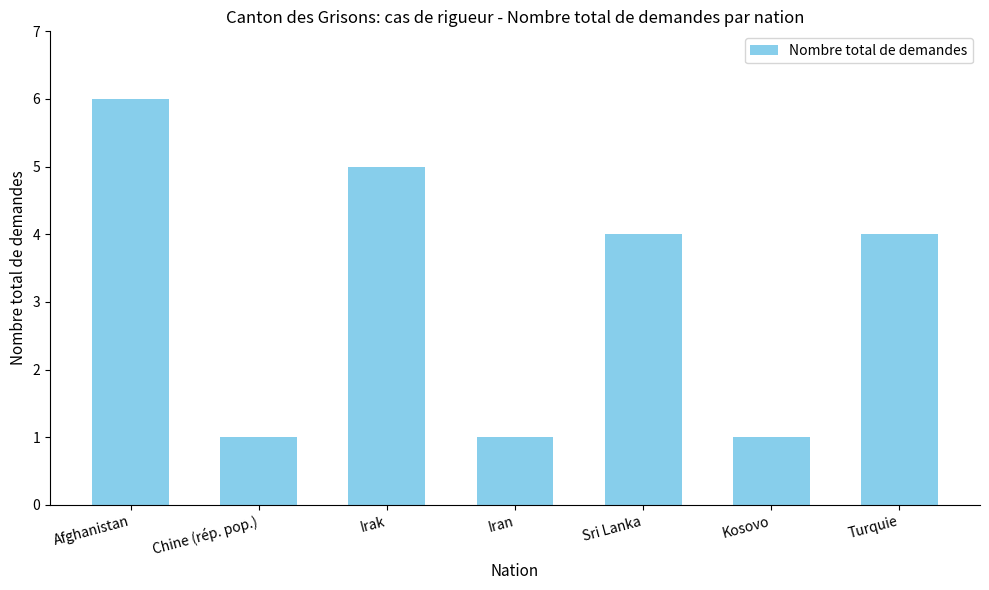

What is the difference between the second highest and minimum values?

4